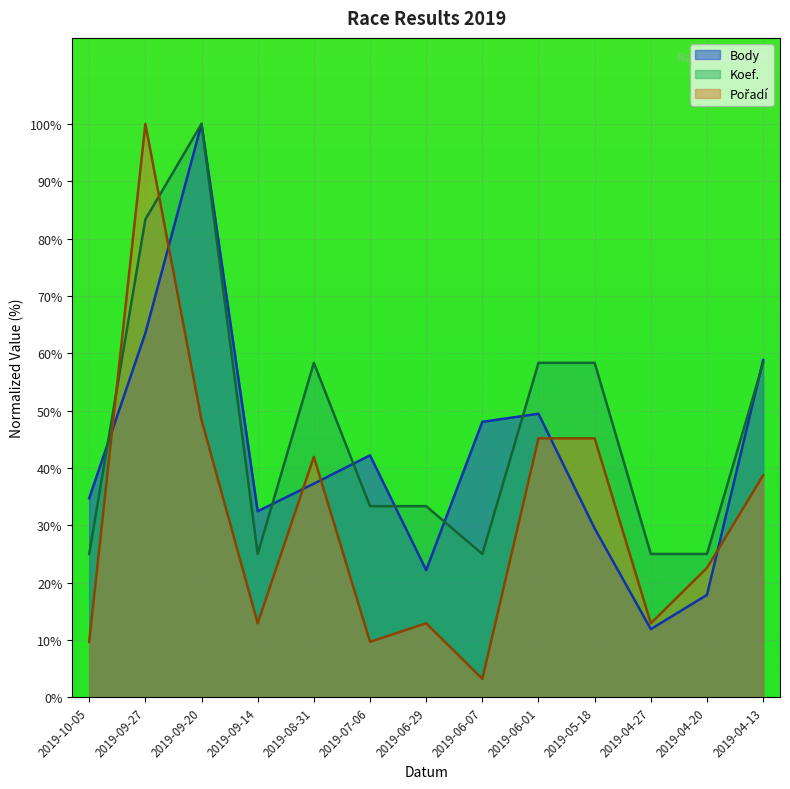

Reading left to right, list all the values displayed in this chart.

Body: 2019-10-05=34.7	2019-09-27=63.5	2019-09-20=100.0	2019-09-14=32.5	2019-08-31=37.3	2019-07-06=42.2	2019-06-29=22.2	2019-06-07=48.0	2019-06-01=49.4	2019-05-18=29.4	2019-04-27=11.9	2019-04-20=17.9	2019-04-13=58.8
Koef.: 2019-10-05=25.0	2019-09-27=83.3	2019-09-20=100.0	2019-09-14=25.0	2019-08-31=58.3	2019-07-06=33.3	2019-06-29=33.3	2019-06-07=25.0	2019-06-01=58.3	2019-05-18=58.3	2019-04-27=25.0	2019-04-20=25.0	2019-04-13=58.3
Pořadí: 2019-10-05=9.7	2019-09-27=100.0	2019-09-20=48.4	2019-09-14=12.9	2019-08-31=41.9	2019-07-06=9.7	2019-06-29=12.9	2019-06-07=3.2	2019-06-01=45.2	2019-05-18=45.2	2019-04-27=12.9	2019-04-20=22.6	2019-04-13=38.7